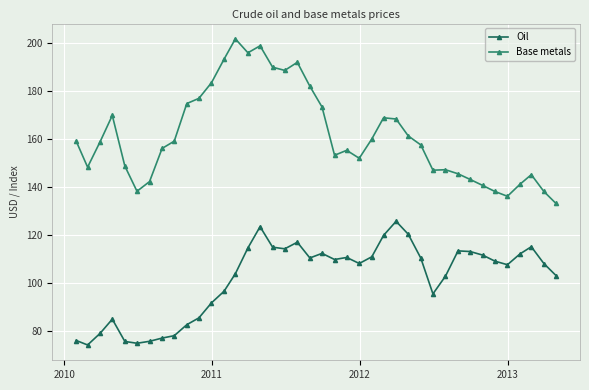

List the series in order of their overall mean, lowest first.

Oil, Base metals